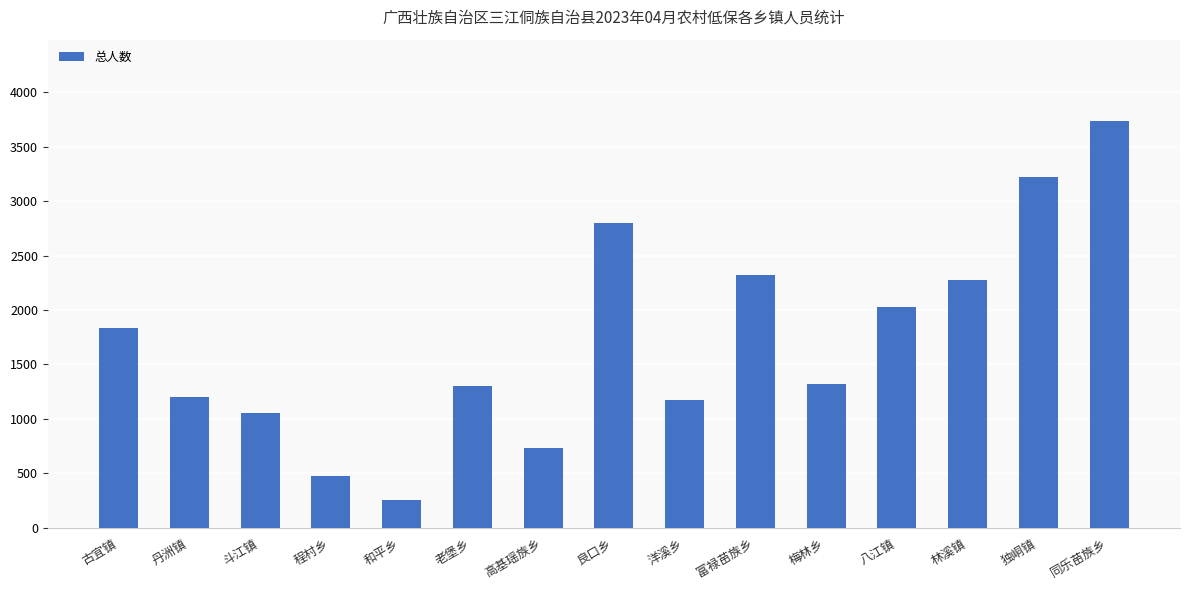

What is the average value?

1714